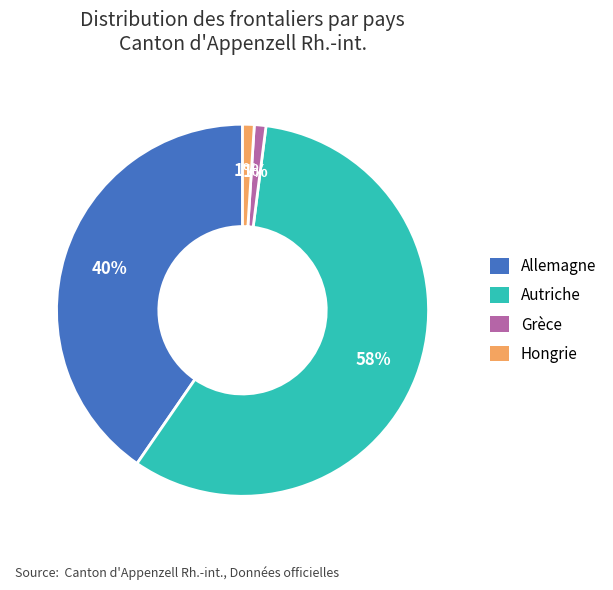

Is it true that Grèce is 1% of the pie?

True